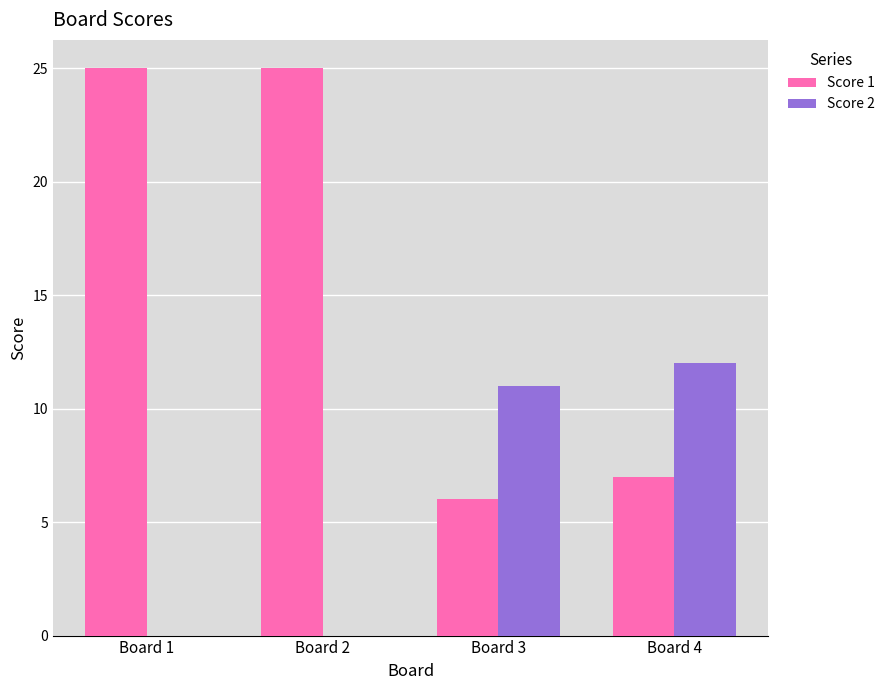

Where is Score 1 nearest to the value 15?

Board 4